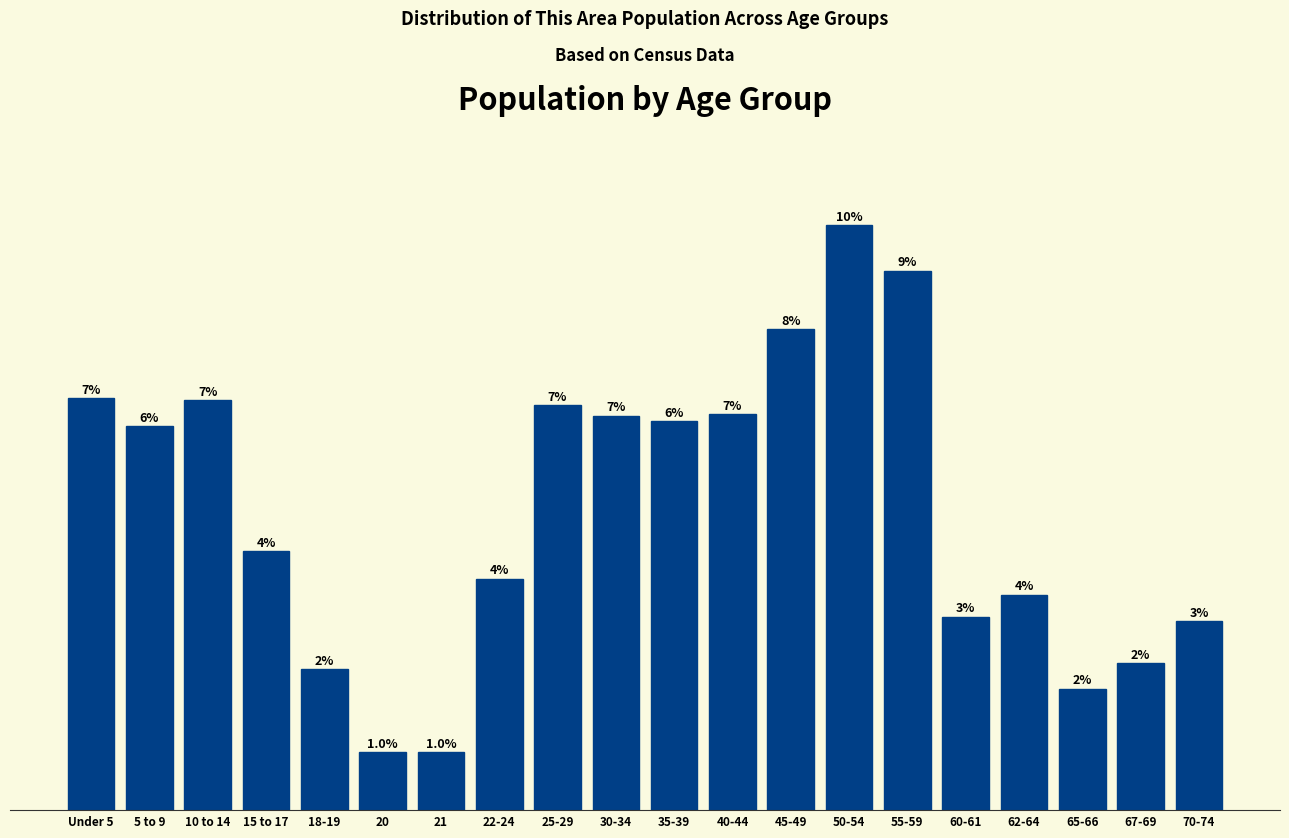

Does the chart contain any negative values?

No